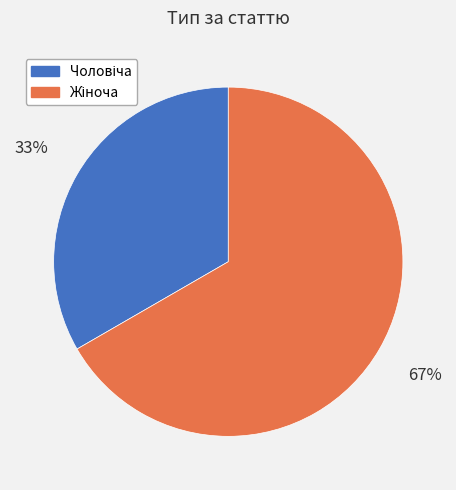

Is there a majority slice in this chart?

Yes